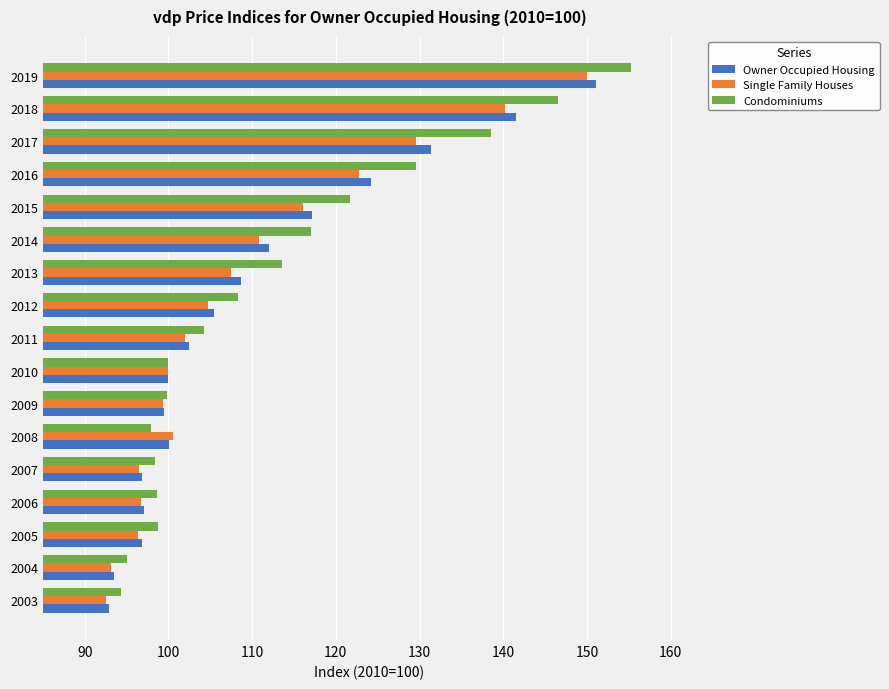

What is the greatest value displayed?

155.2